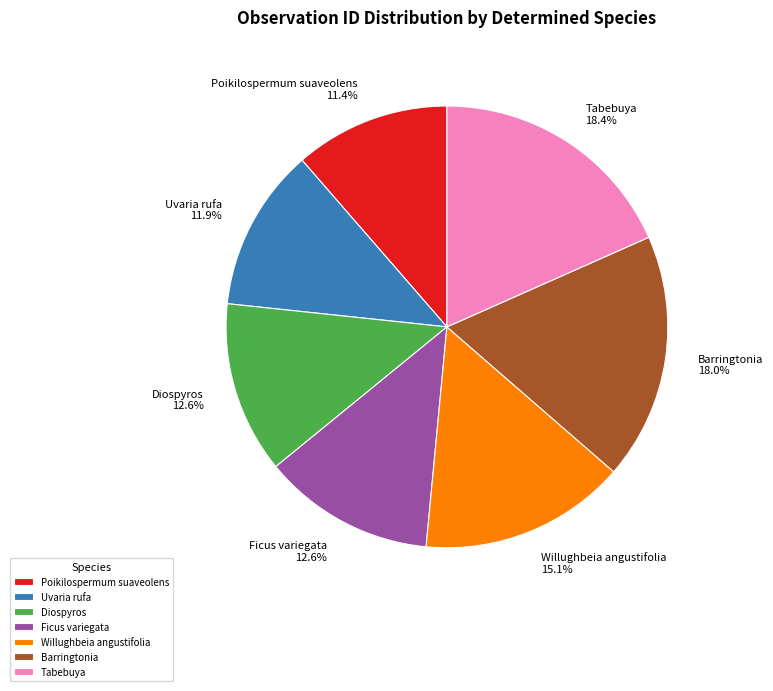

To the nearest percent, what is the difference between the Tabebuya and Diospyros slice percentages?

6%